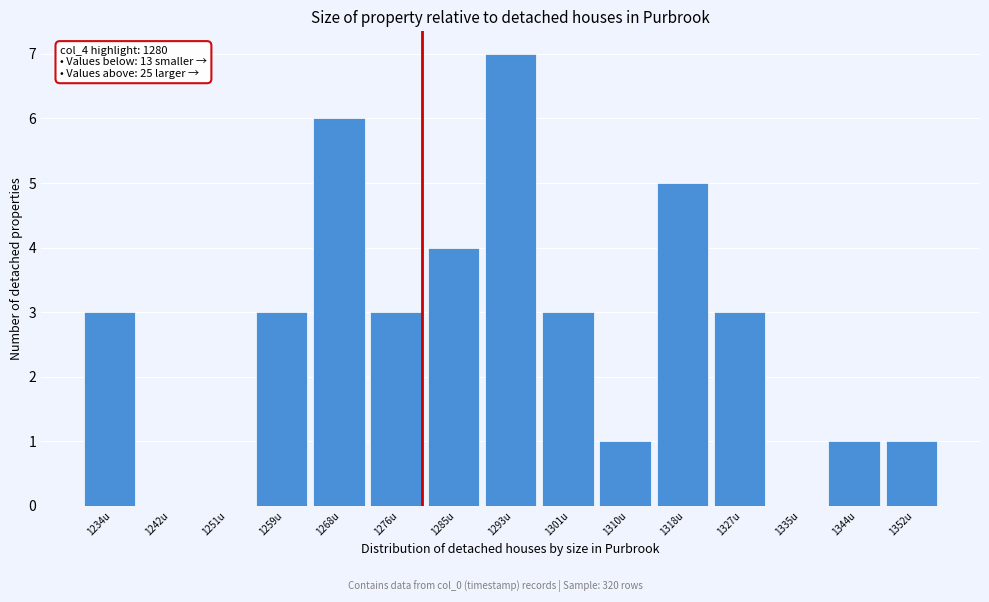

Over which range of the x-axis is the bar tallest?

1289 to 1298